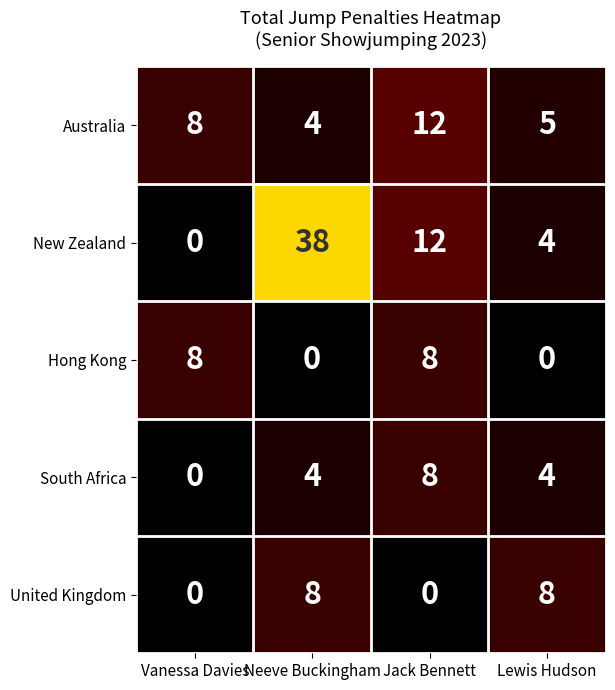

Count the number of data series in this chart.

5